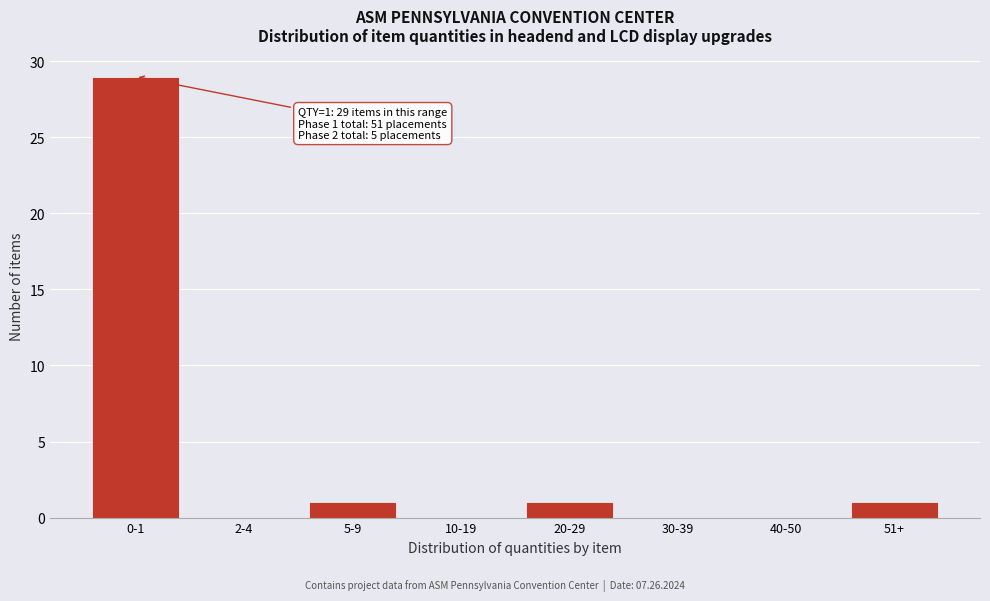

Reading left to right, transcribe all the data shown in this chart.

0-1=29	2-4=0	5-9=1	10-19=0	20-29=1	30-39=0	40-50=0	51+=1